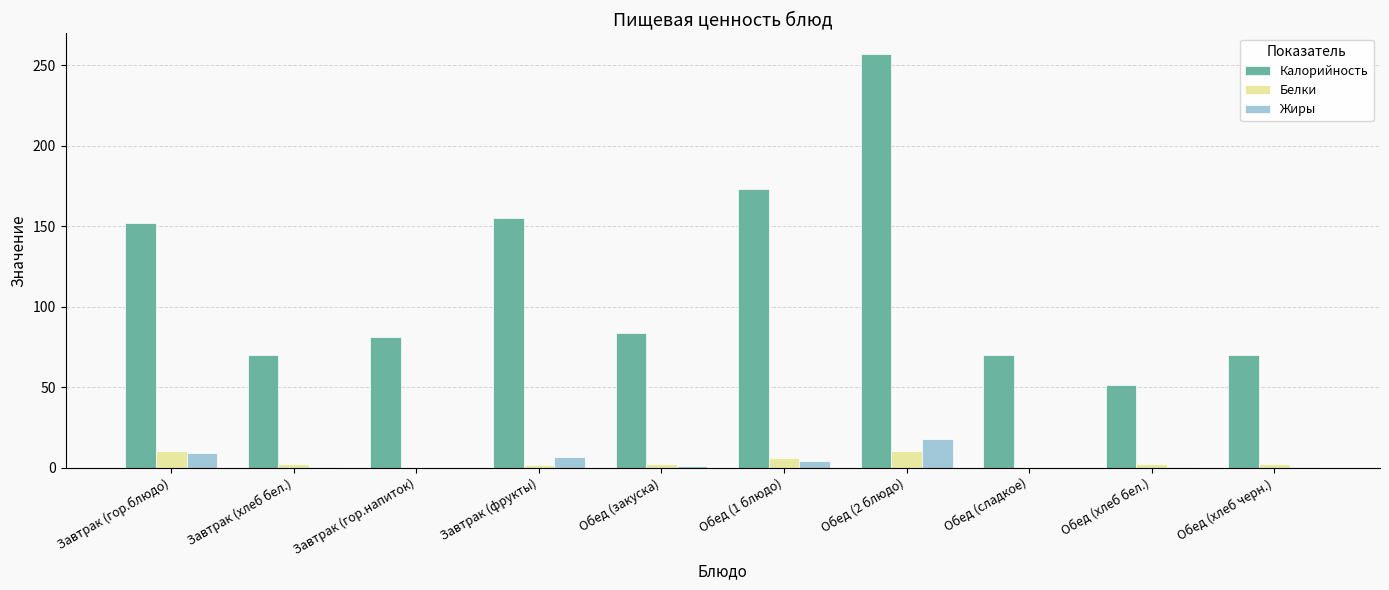

What is the sum of all Калорийность values?

1163.3